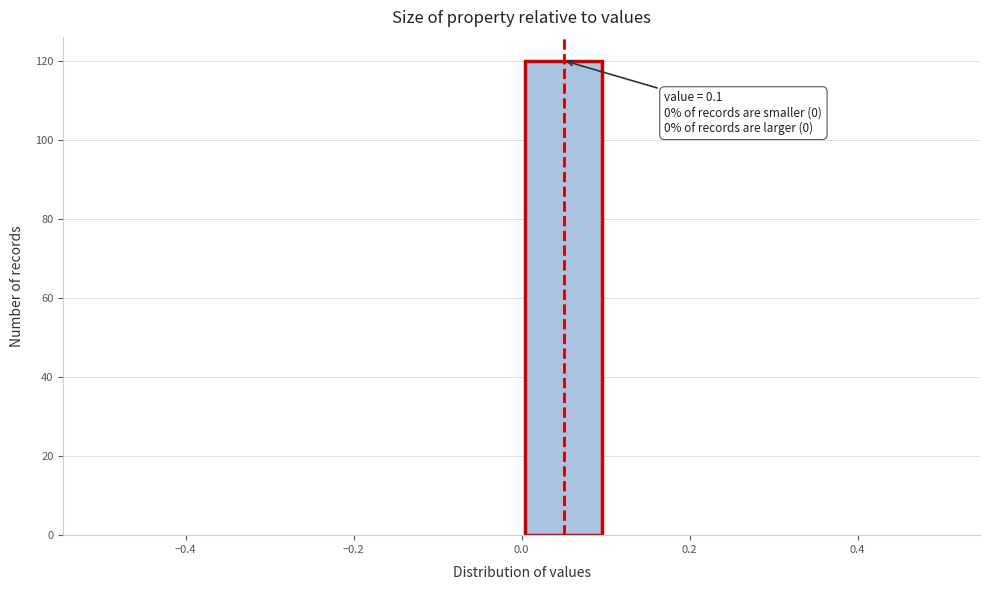

Which range on the x-axis has the tallest bar?

0.0 to 0.1